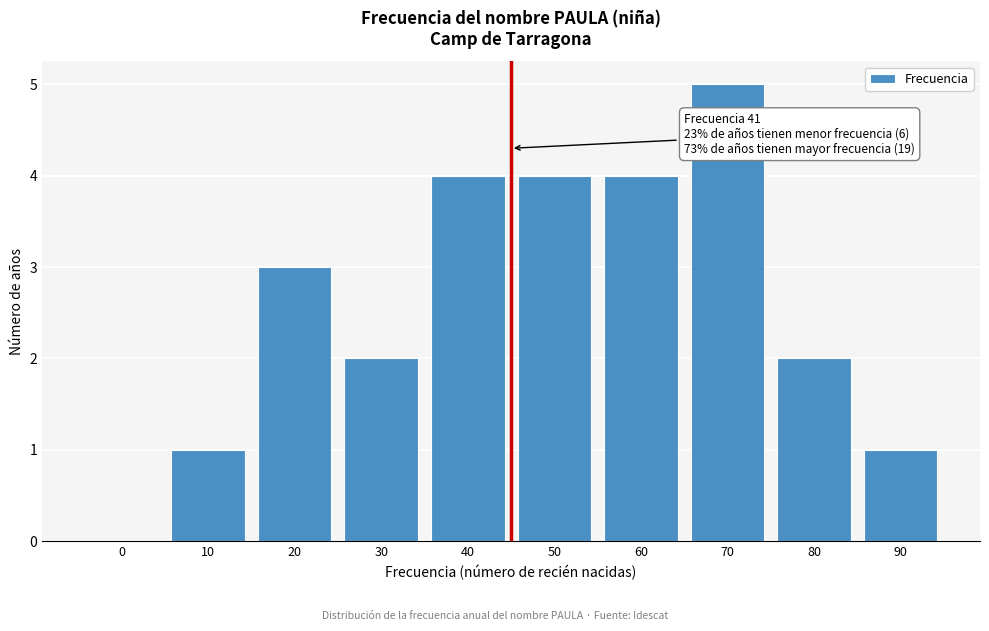

Reading left to right, transcribe all the data shown in this chart.

0=0	10=1	20=3	30=2	40=4	50=4	60=4	70=5	80=2	90=1